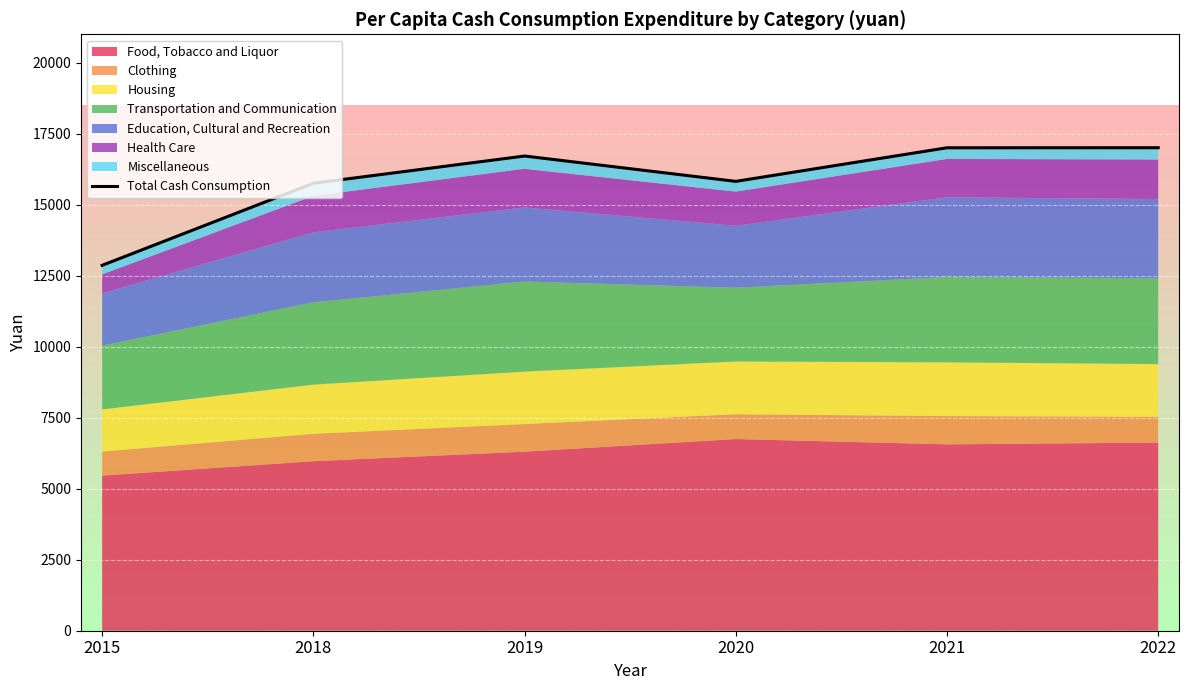

What is the difference between the second highest and minimum values?

4138.5